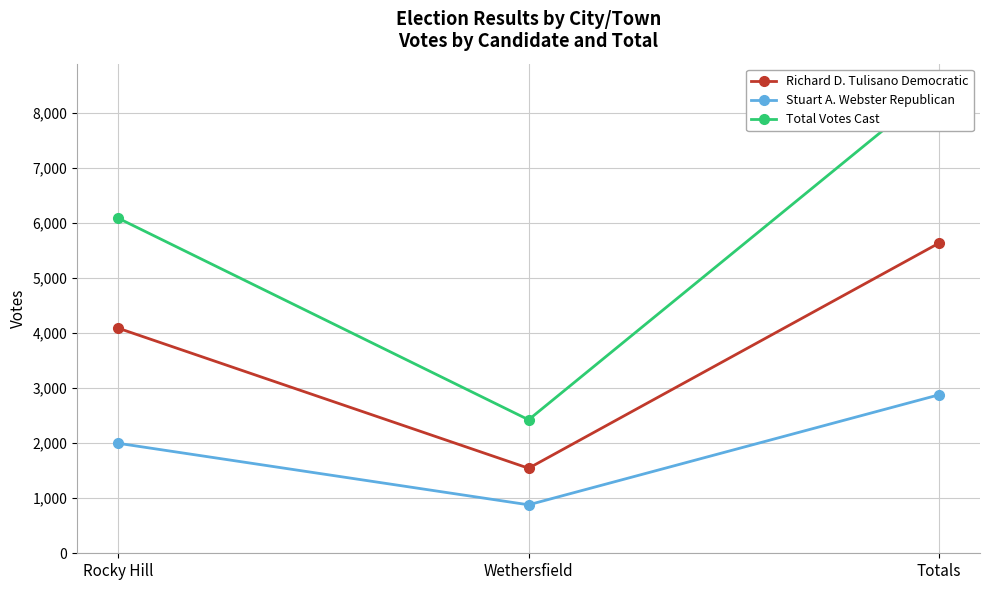

The value of Richard D. Tulisano Democratic at Totals is 5631. True or false?

True